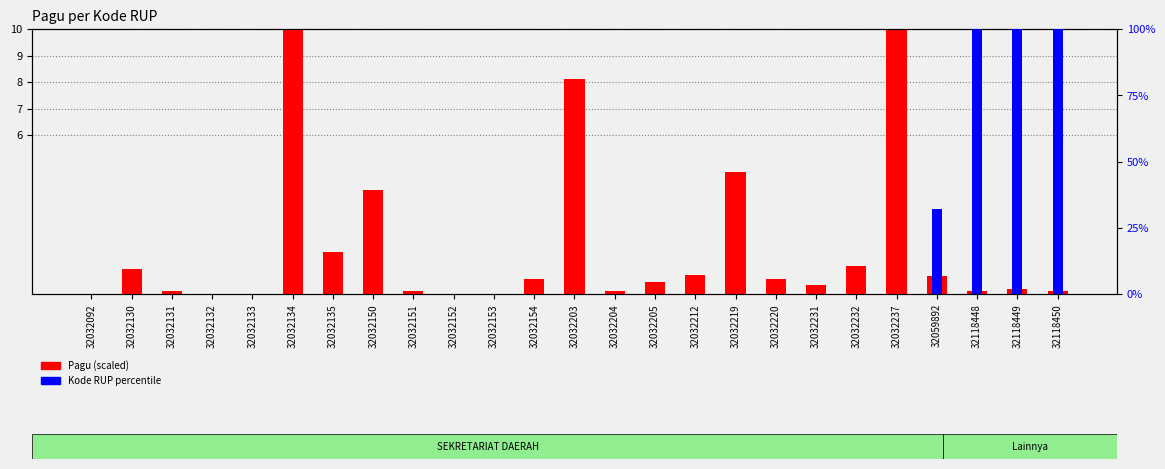

Between 32118449 and 32032204, which is larger?

32118449